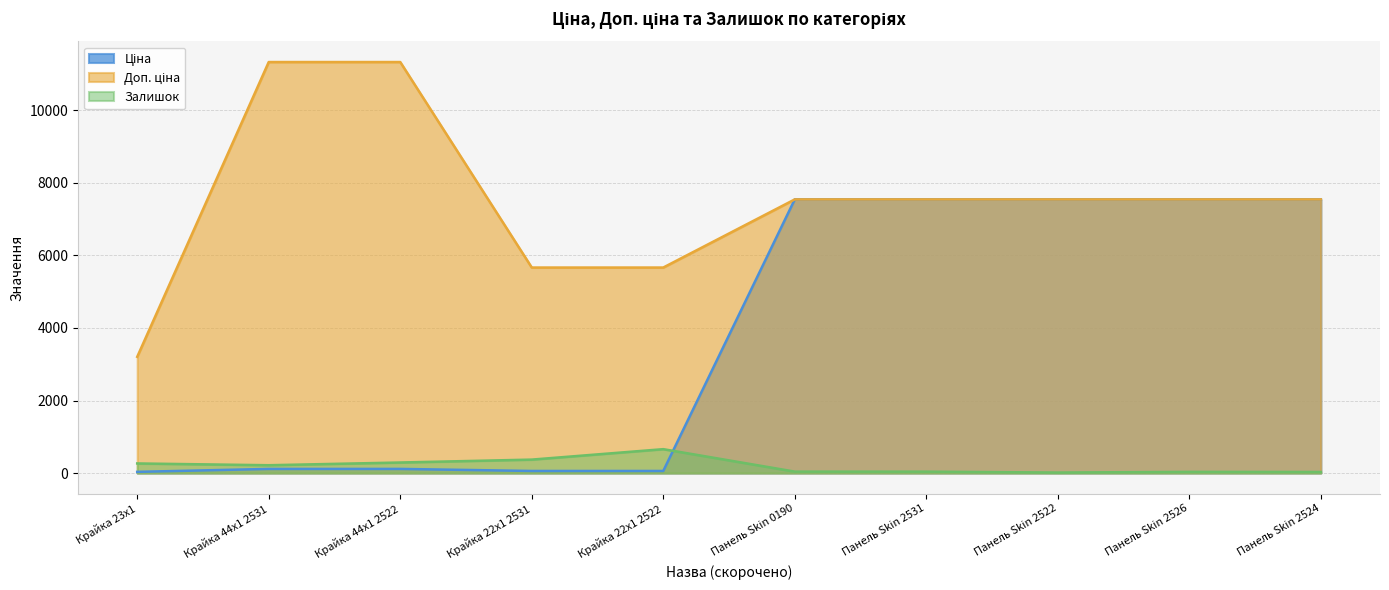

List the series in order of their overall mean, lowest first.

Залишок, Ціна, Доп. ціна